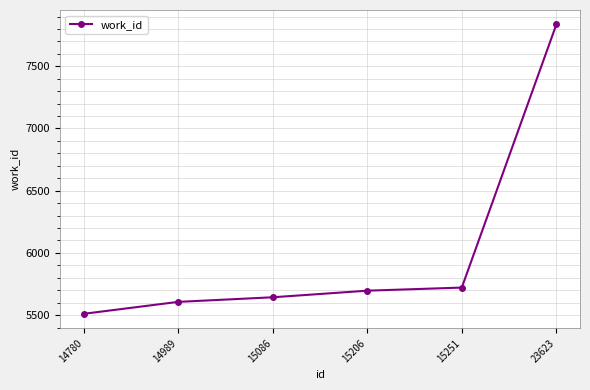

How many data points are less than 5696?

3